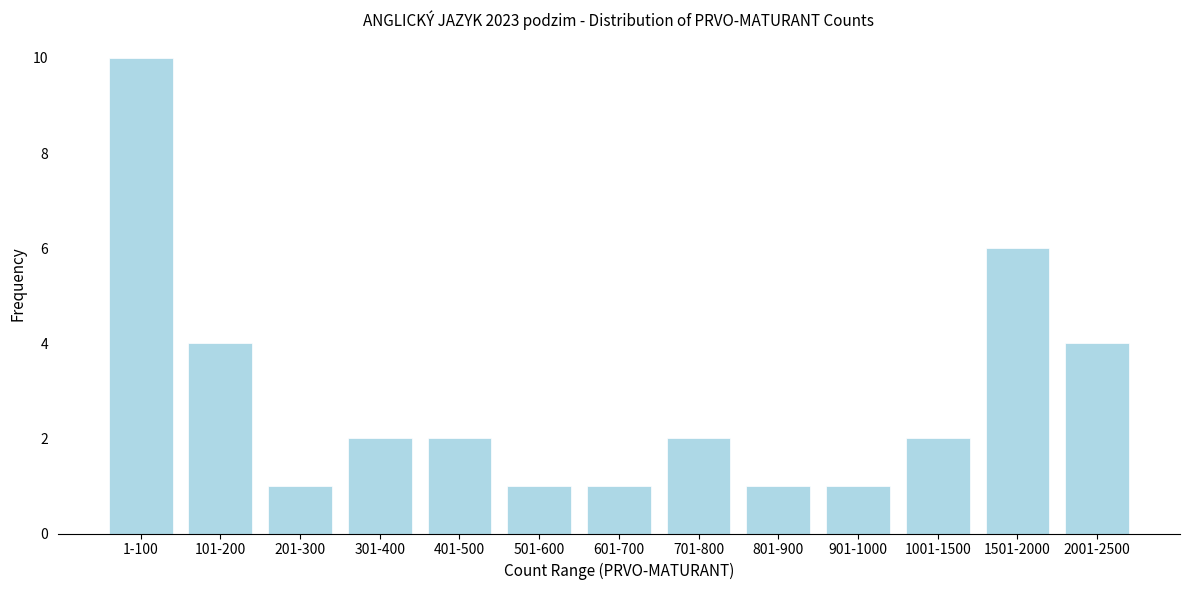

Reading left to right, extract all data points from this chart.

10	4	1	2	2	1	1	2	1	1	2	6	4